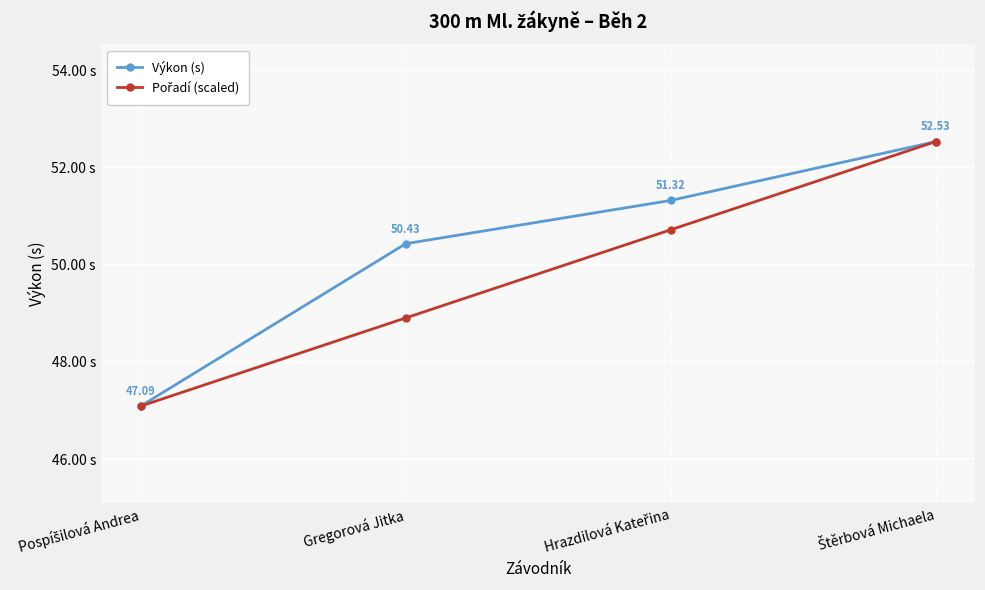

Which series has the largest total across all categories?

Výkon (s)